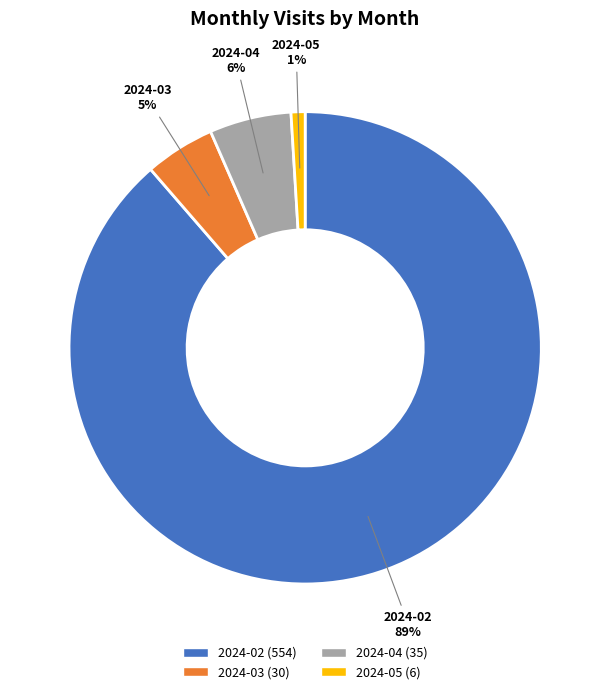

What is the largest slice in the pie chart?

2024-02